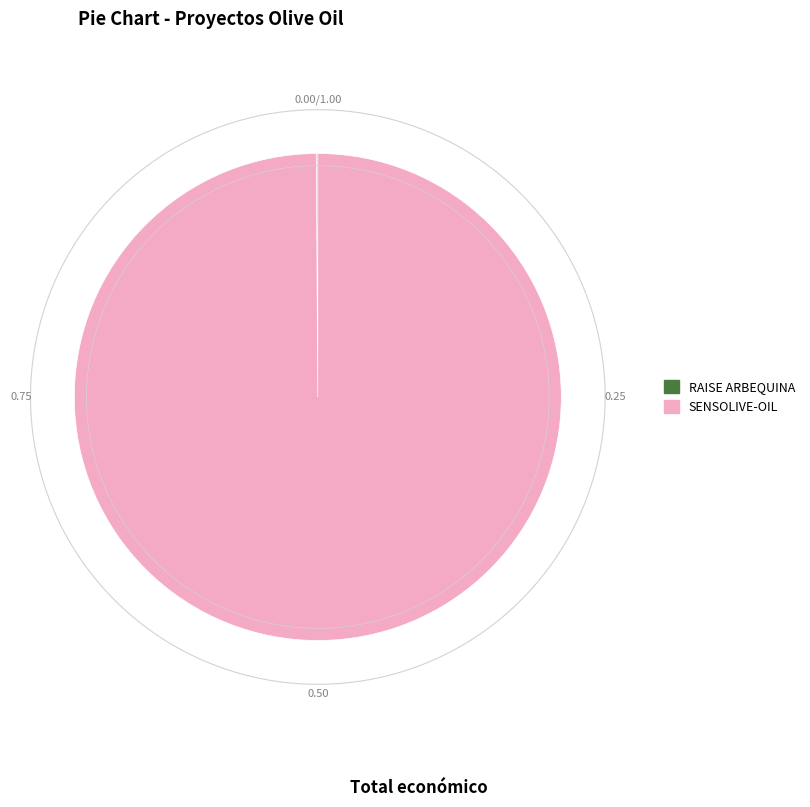

How many segments does this pie chart have?

2